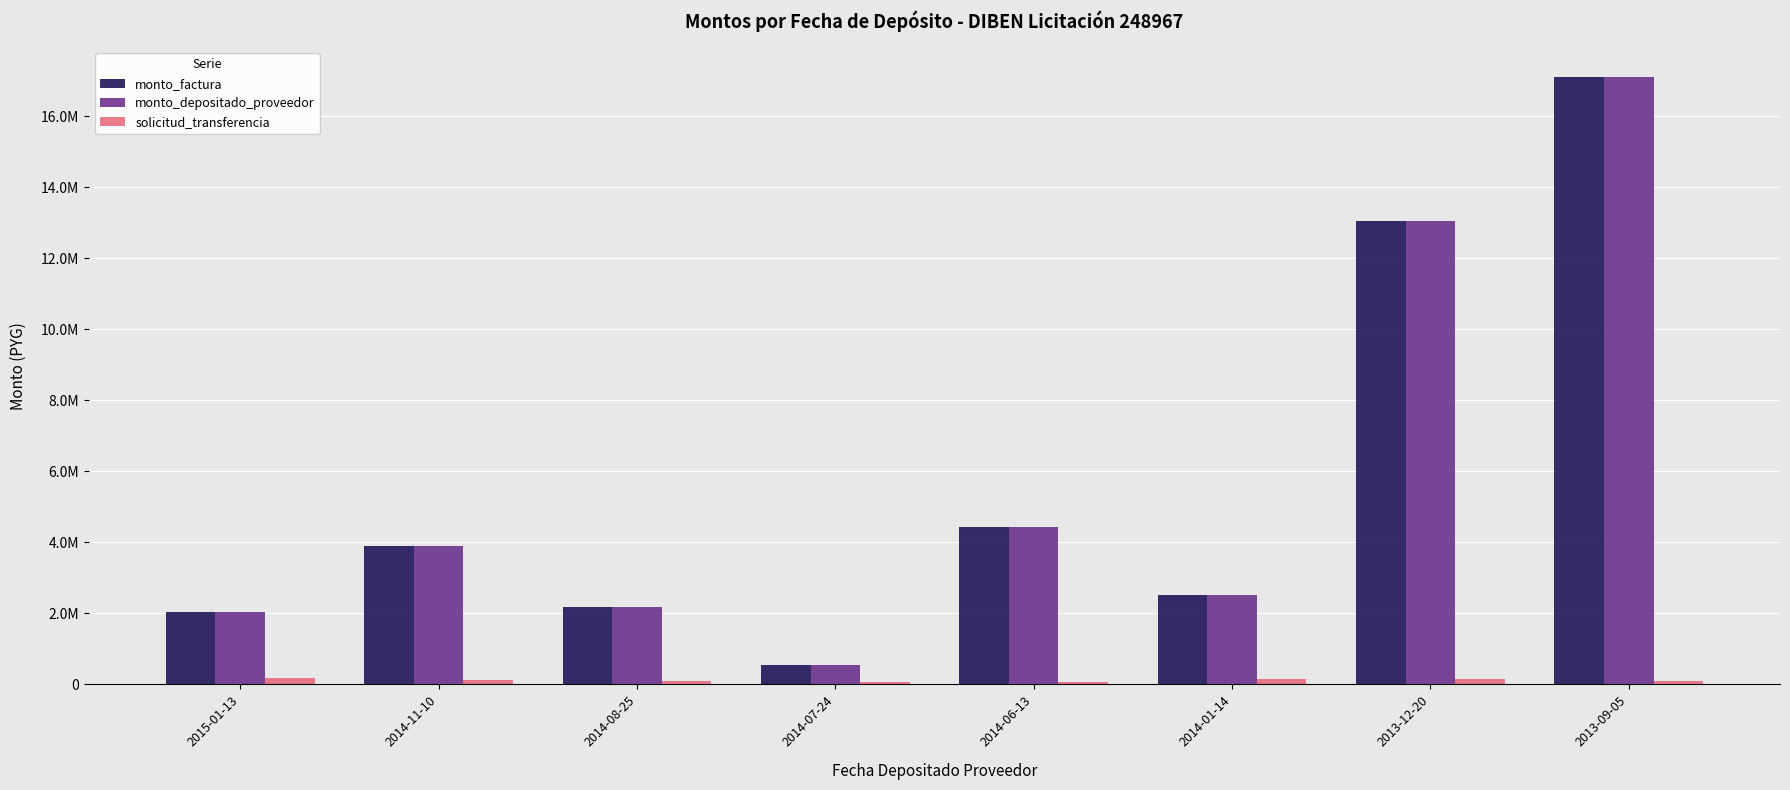

Is it true that monto_depositado_proveedor equals 2677488 at 2014-11-10?

False